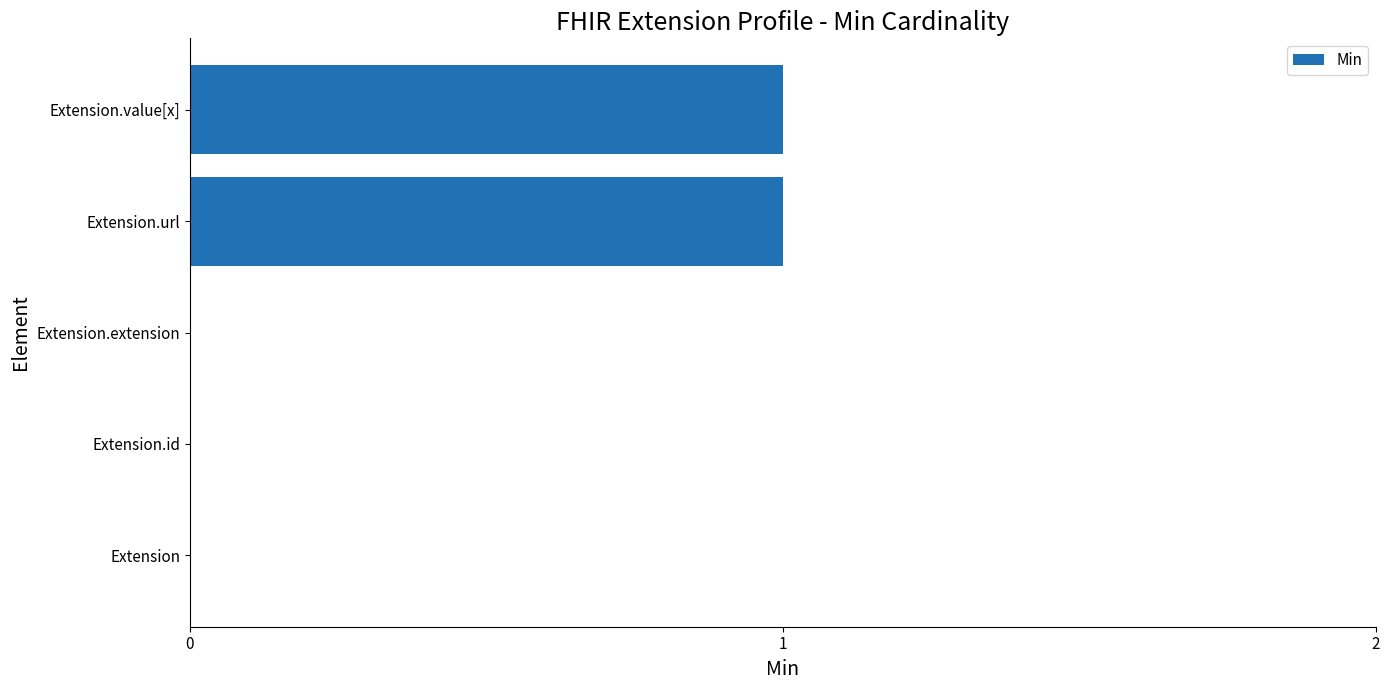

Are the bars horizontal?

Yes